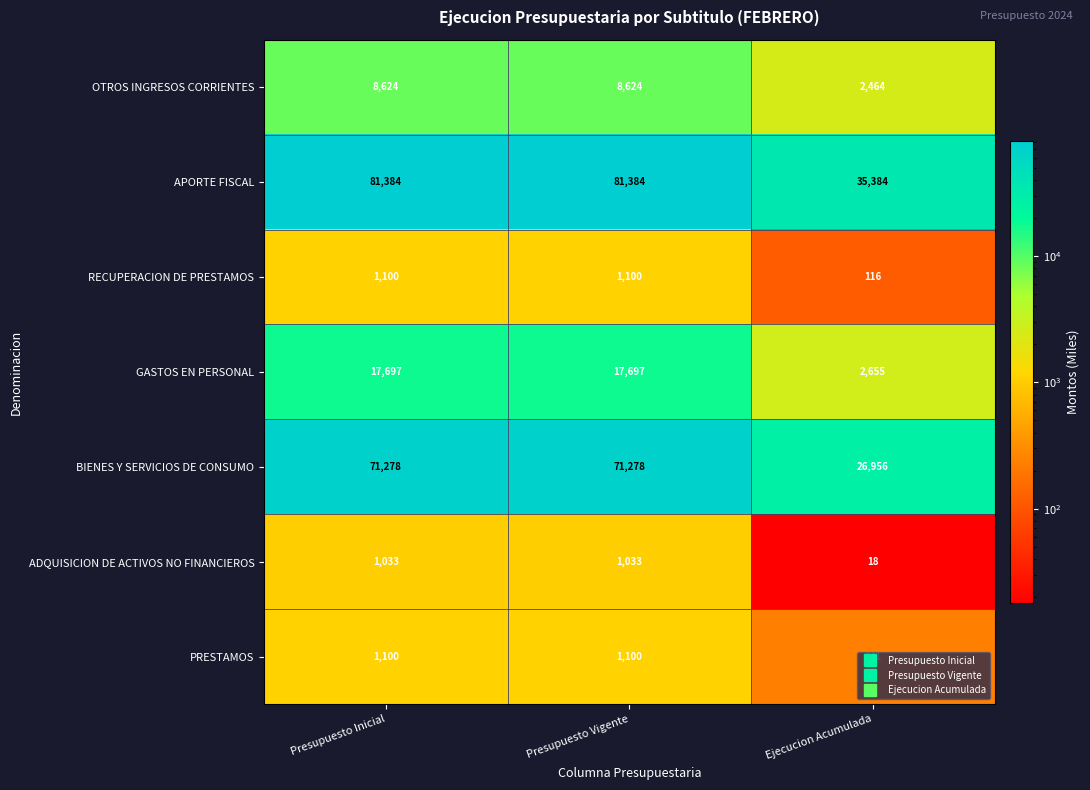

Between Presupuesto Vigente and Ejecucion Acumulada, which series saw the biggest shift?

APORTE FISCAL